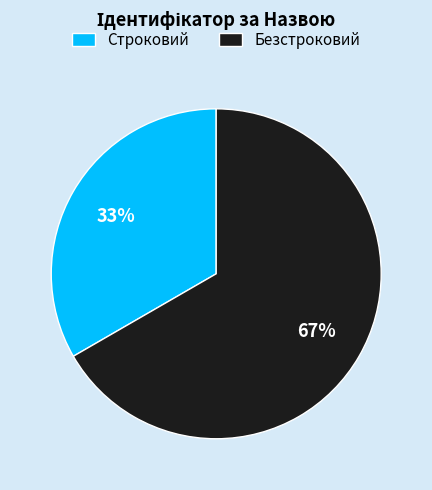

To the nearest percent, what is the combined percentage of Безстроковий and Строковий?

100%